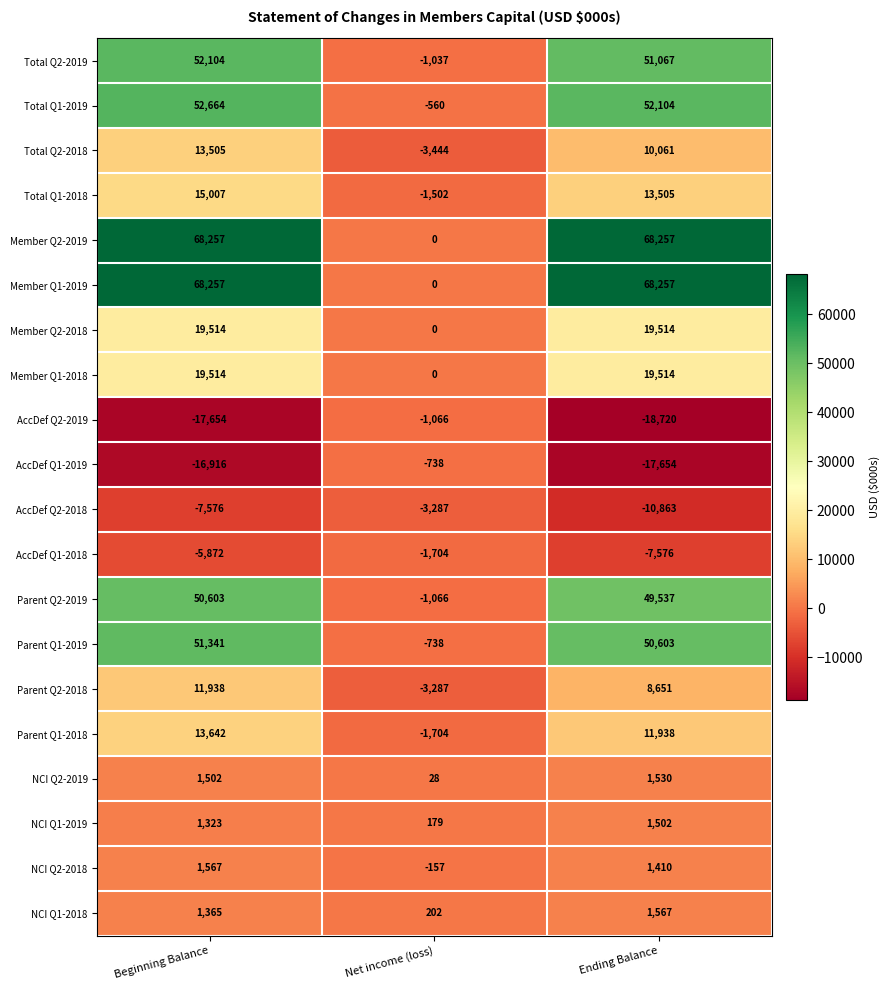

Is the value of NCI Q1-2019 at Beginning Balance greater than the value of Total Q2-2019 at Beginning Balance?

No